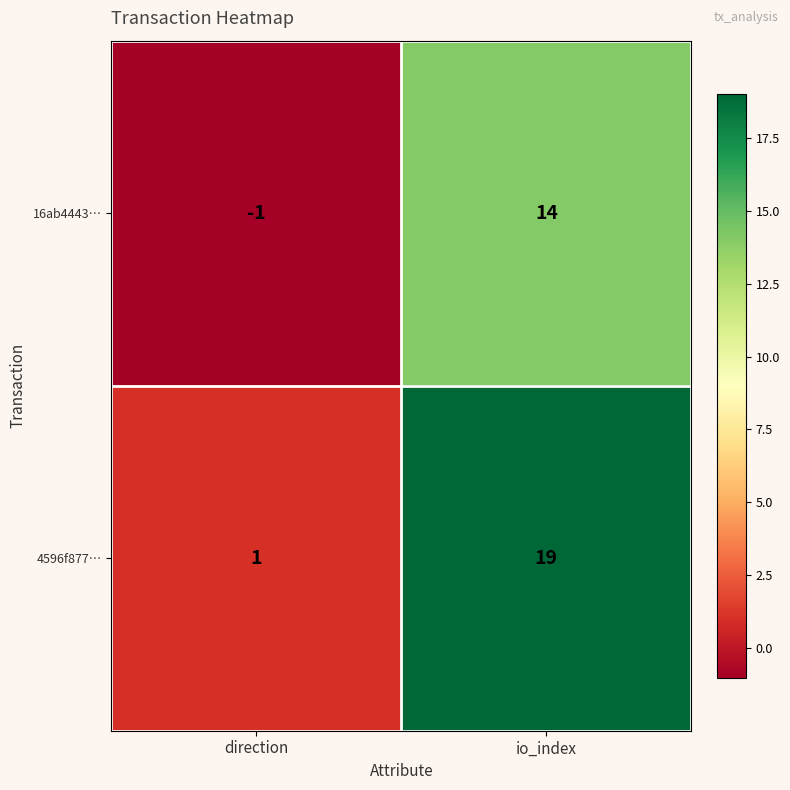

The value of 16ab4443… at direction is -1. True or false?

True